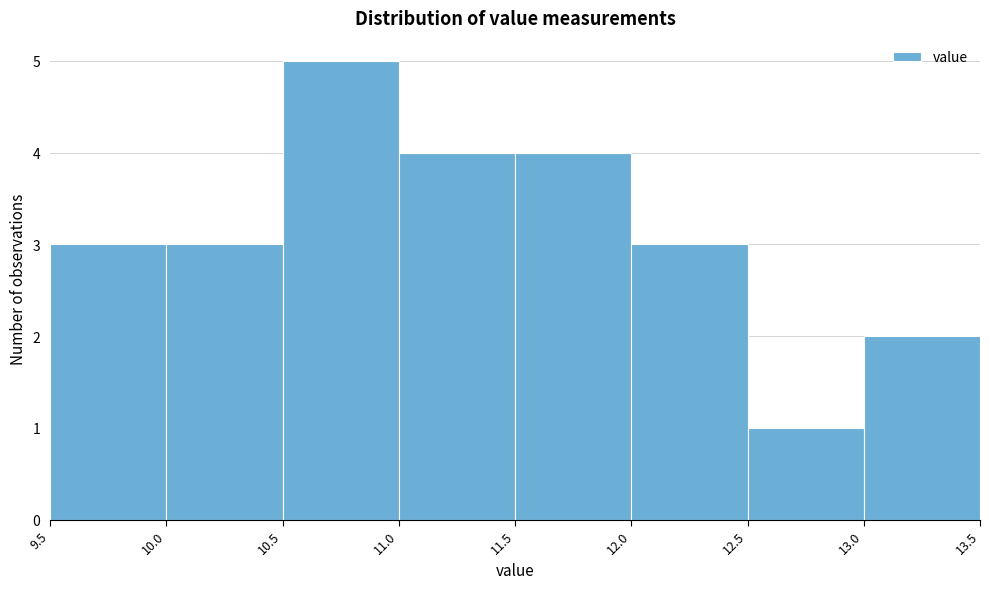

How tall is the bar that spans 11.0 to 11.5 on the x-axis? The values are not printed on the chart, so give them approximately, as read against the axis.

4